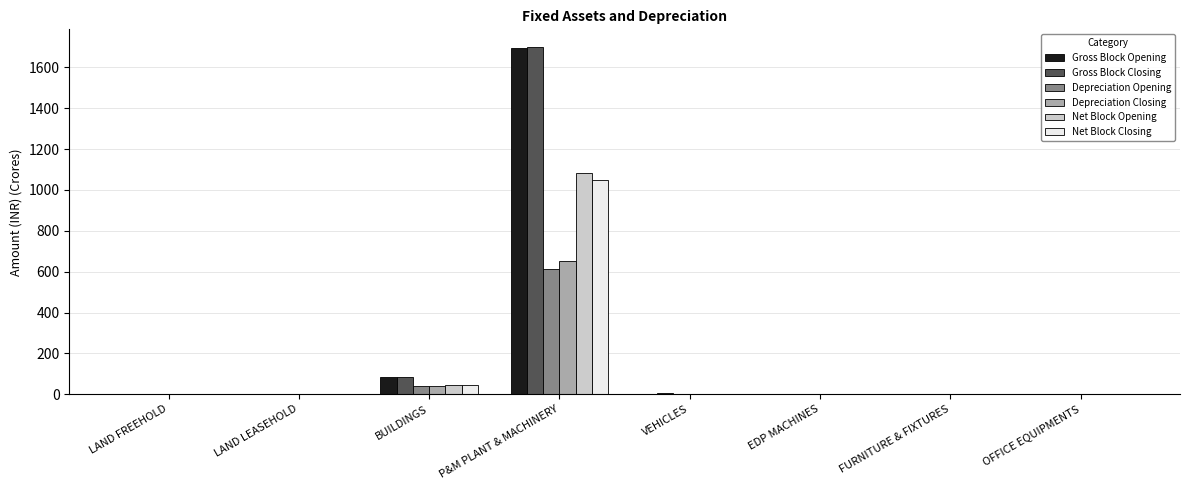

How many data points does each series have?

8